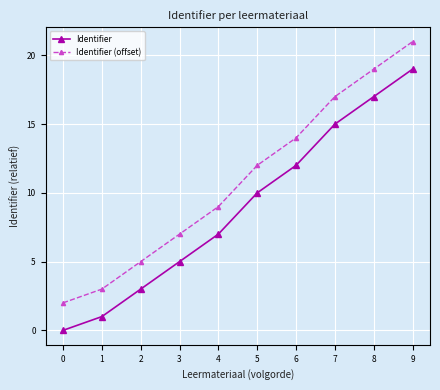

Which series has the largest total across all categories?

Identifier (offset)